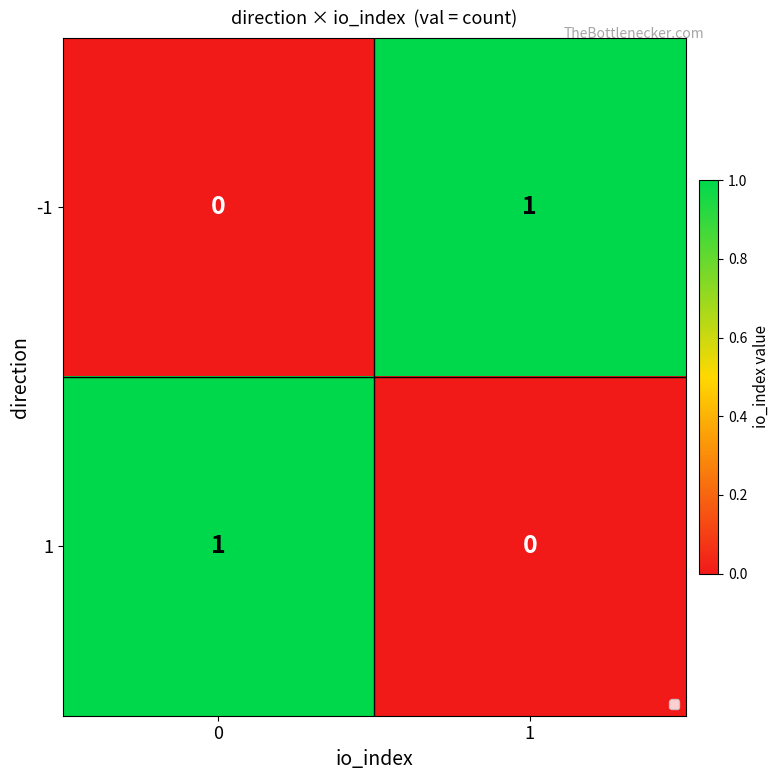

True or false: 1 has a value of 0 at 1.

True